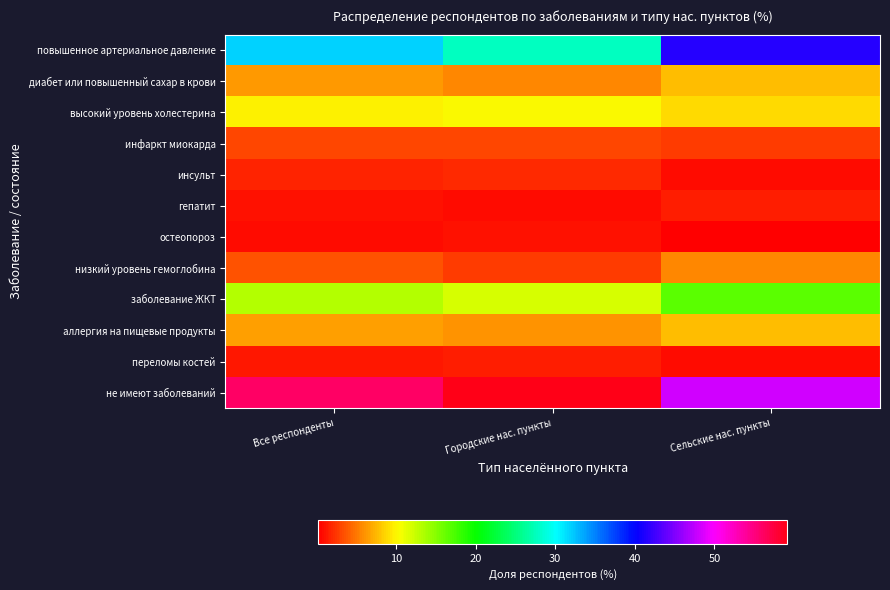

At which category is the sum across all series the highest?

Сельские нас. пункты